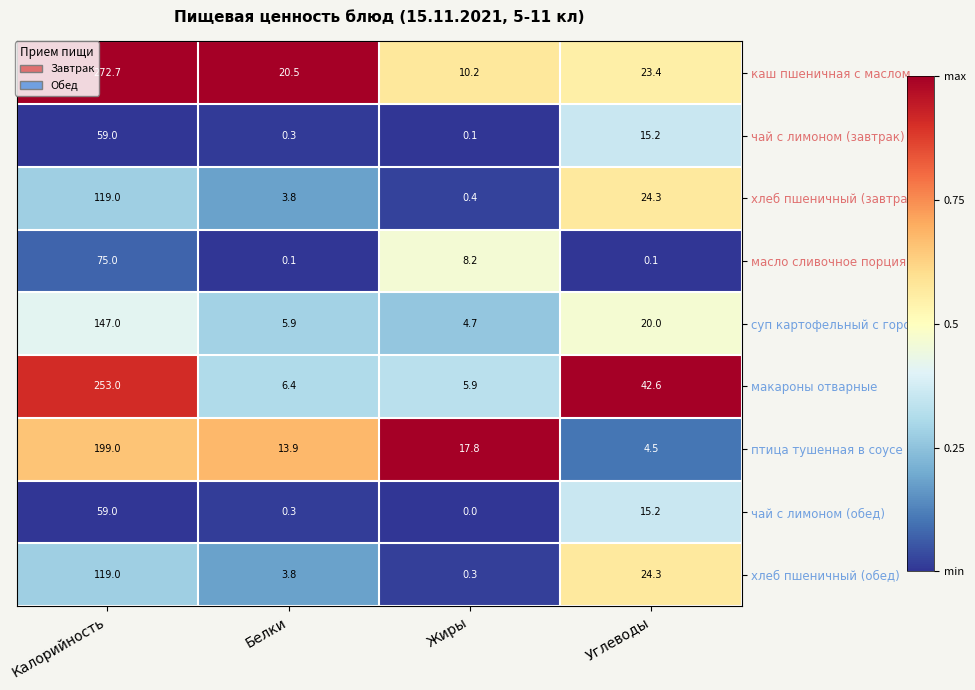

Is it true that хлеб пшеничный (завтрак) equals 24.3 at Углеводы?

True